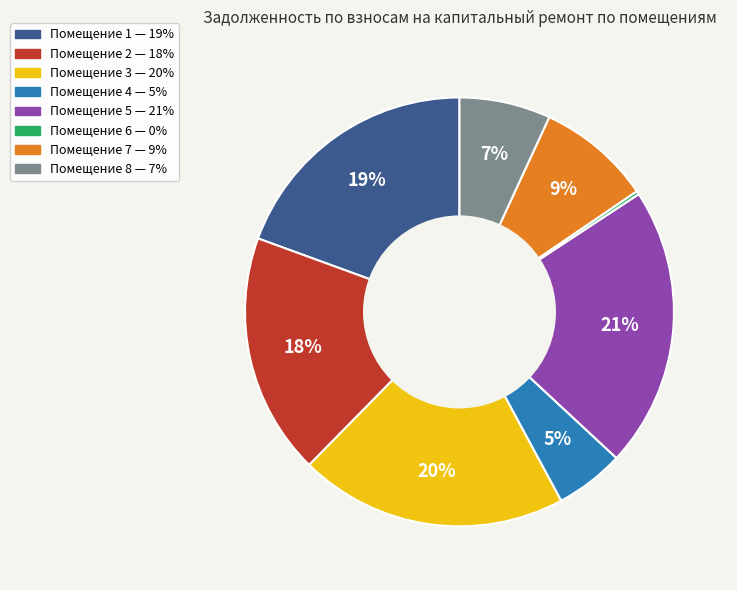

Is there a majority slice in this chart?

No